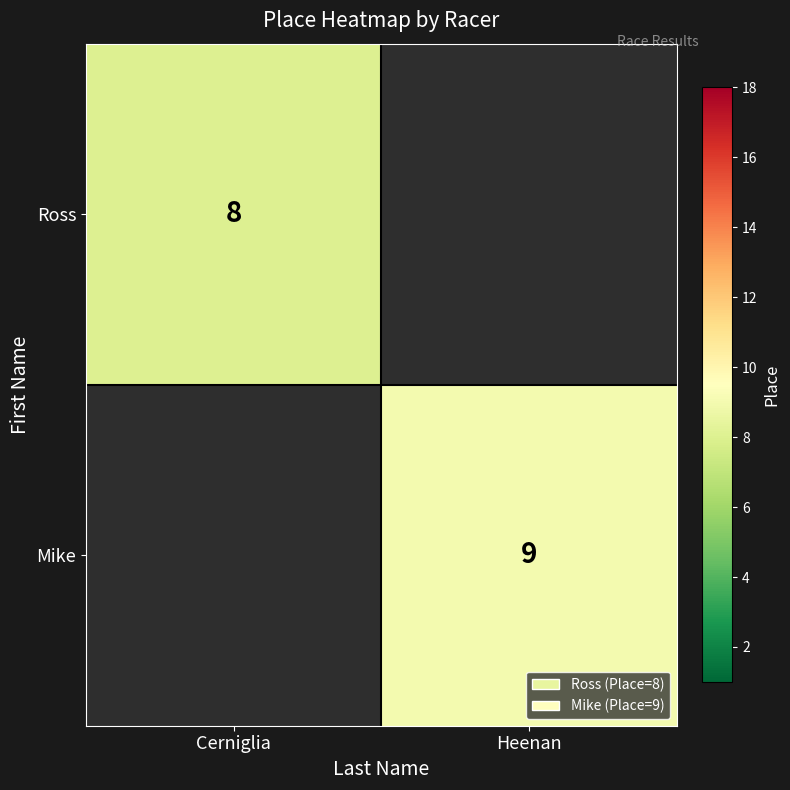

True or false: Ross has a value of 11 at Cerniglia.

False